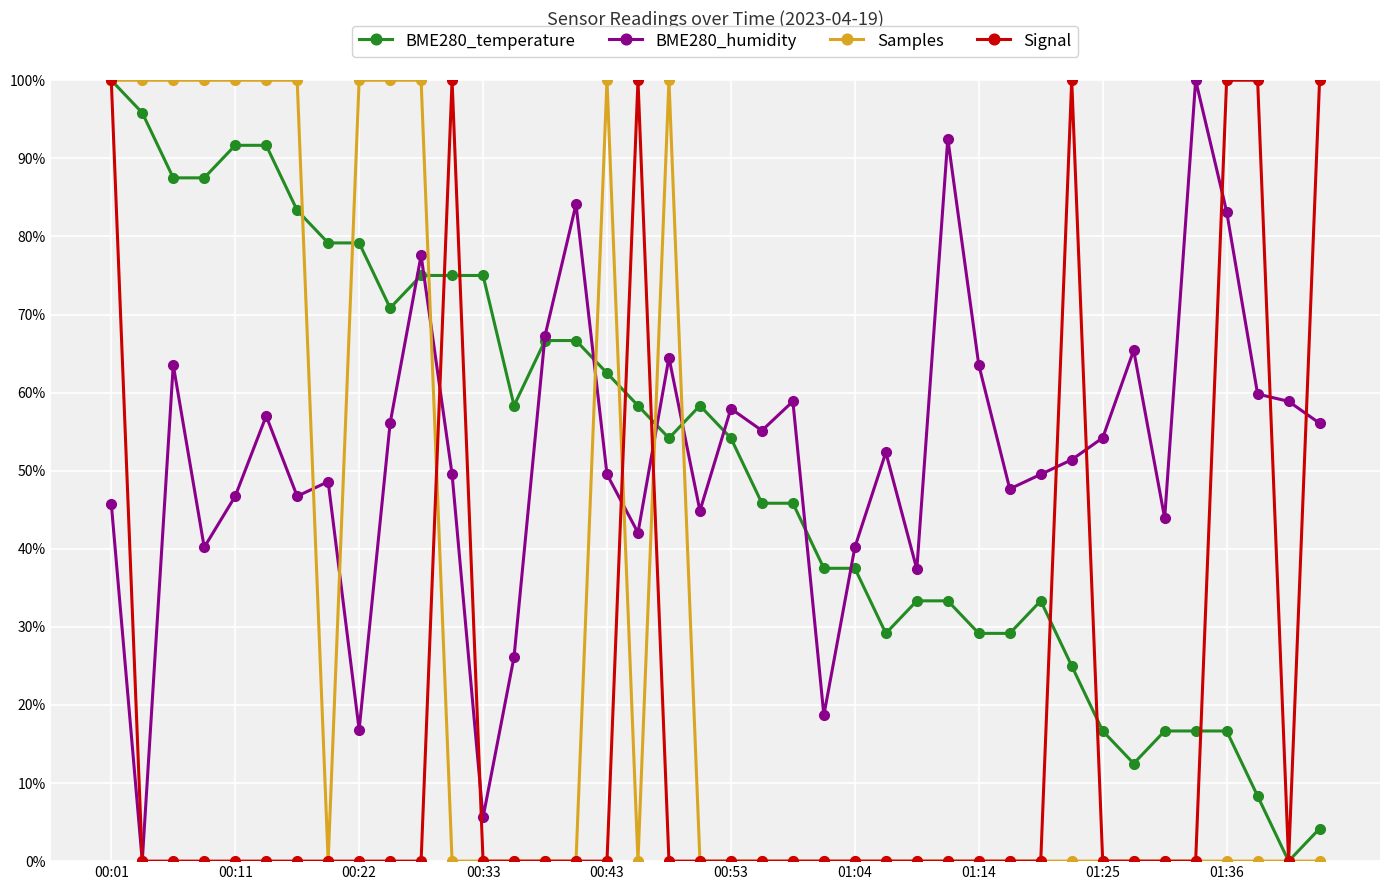

Which series has the largest total across all categories?

BME280_humidity